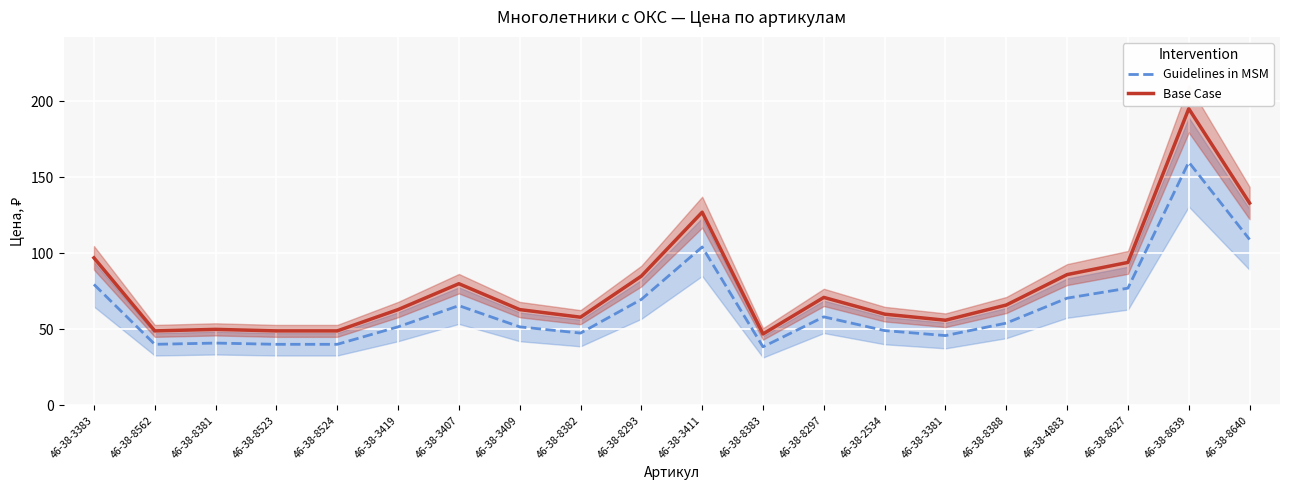

What is the average value of the Guidelines in MSM series?

64.7